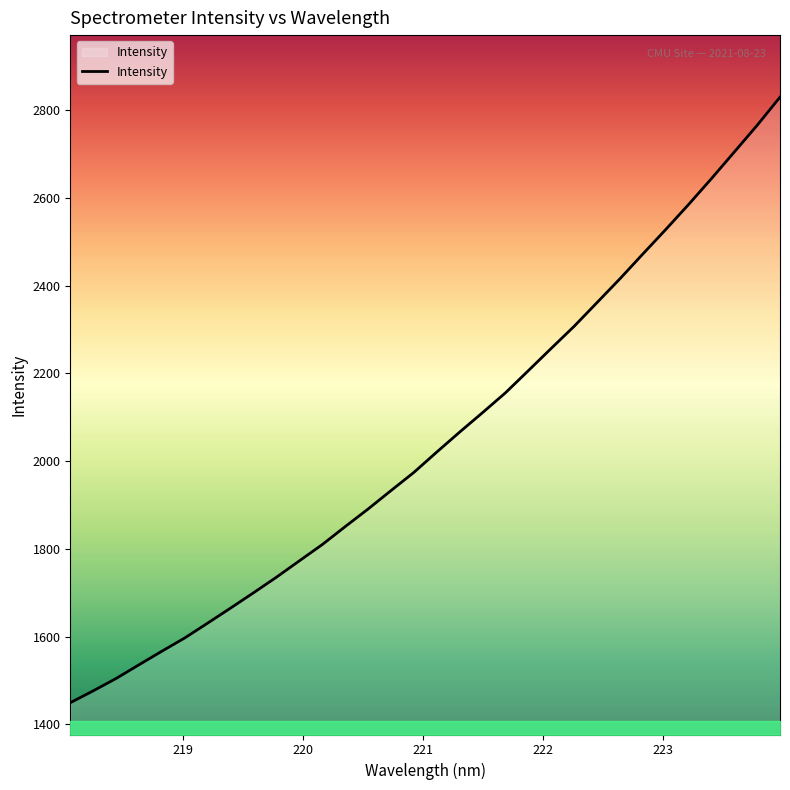

What is the maximum value shown in the chart?

2830.2